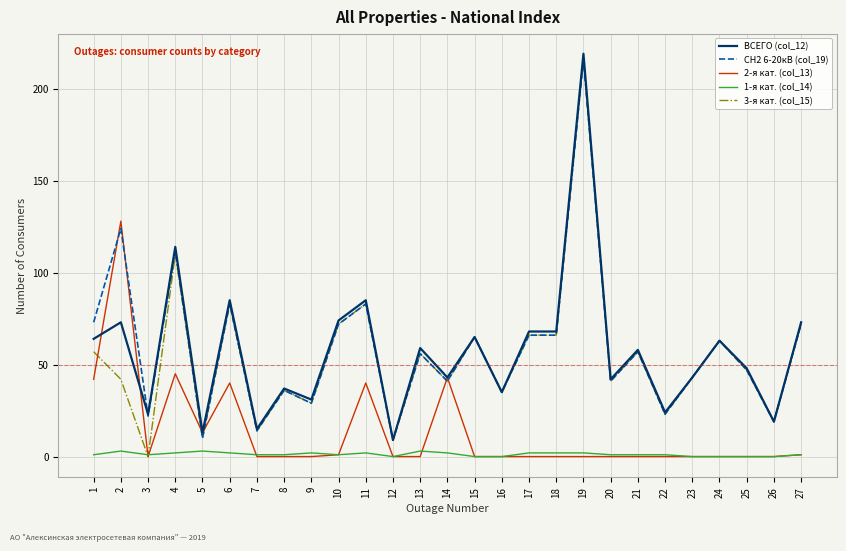

Is the value of ВСЕГО (col_12) at 23 greater than the value of 2-я кат. (col_13) at 7?

Yes